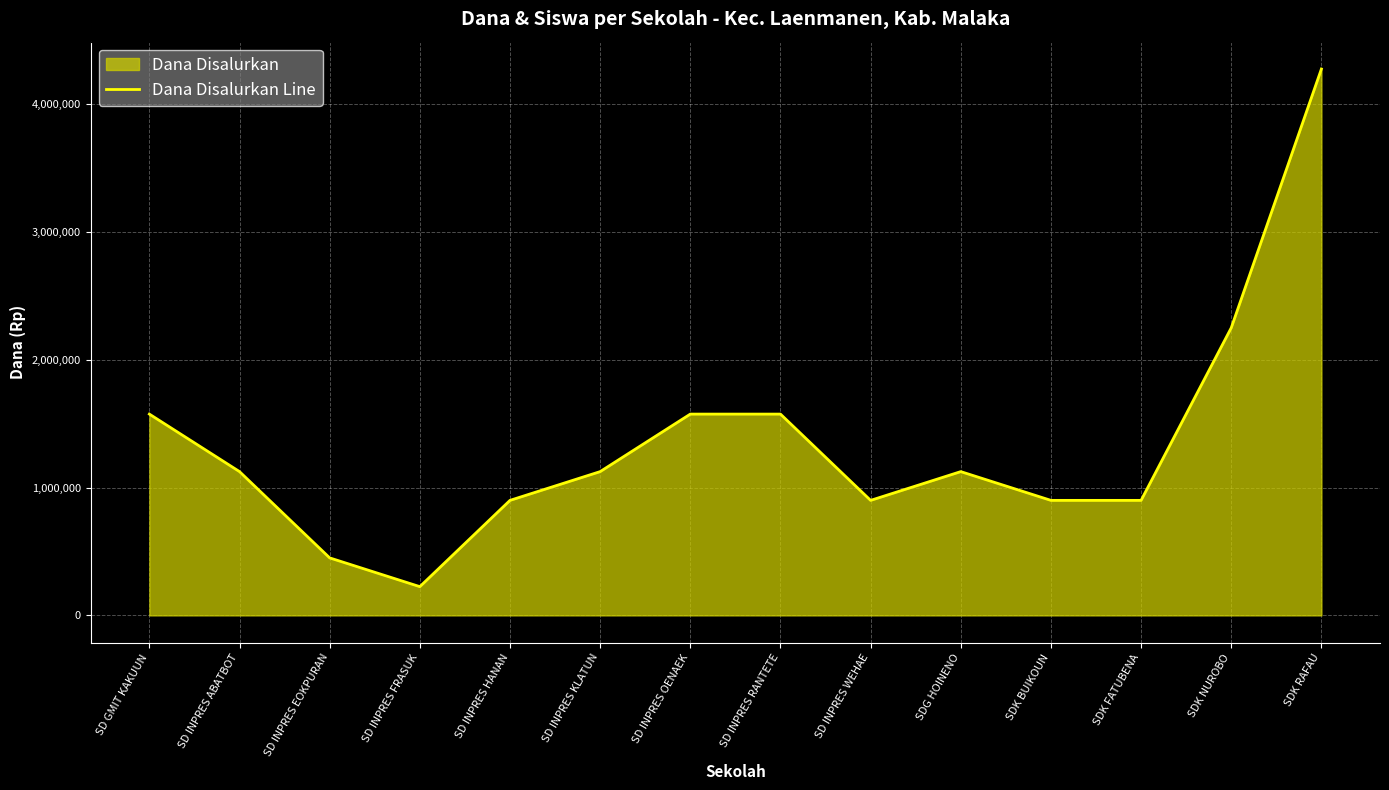

What is the label of the 12th point from the left?

SDK FATUBENA